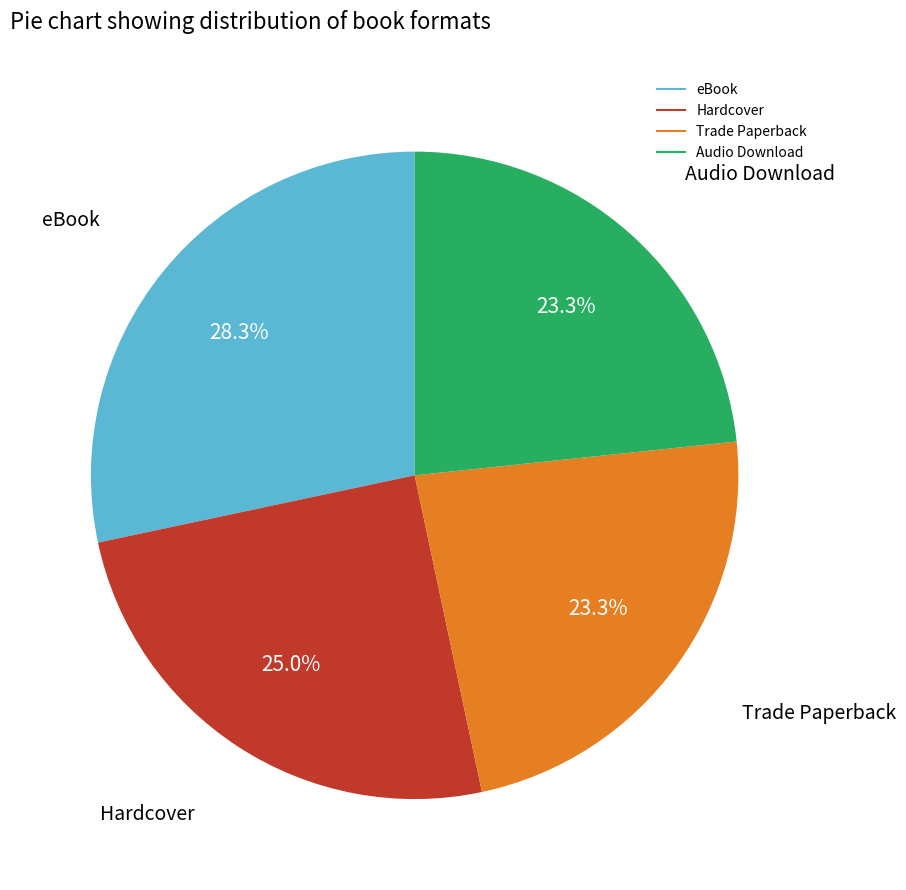

The Trade Paperback slice represents 23% of the pie. True or false?

True